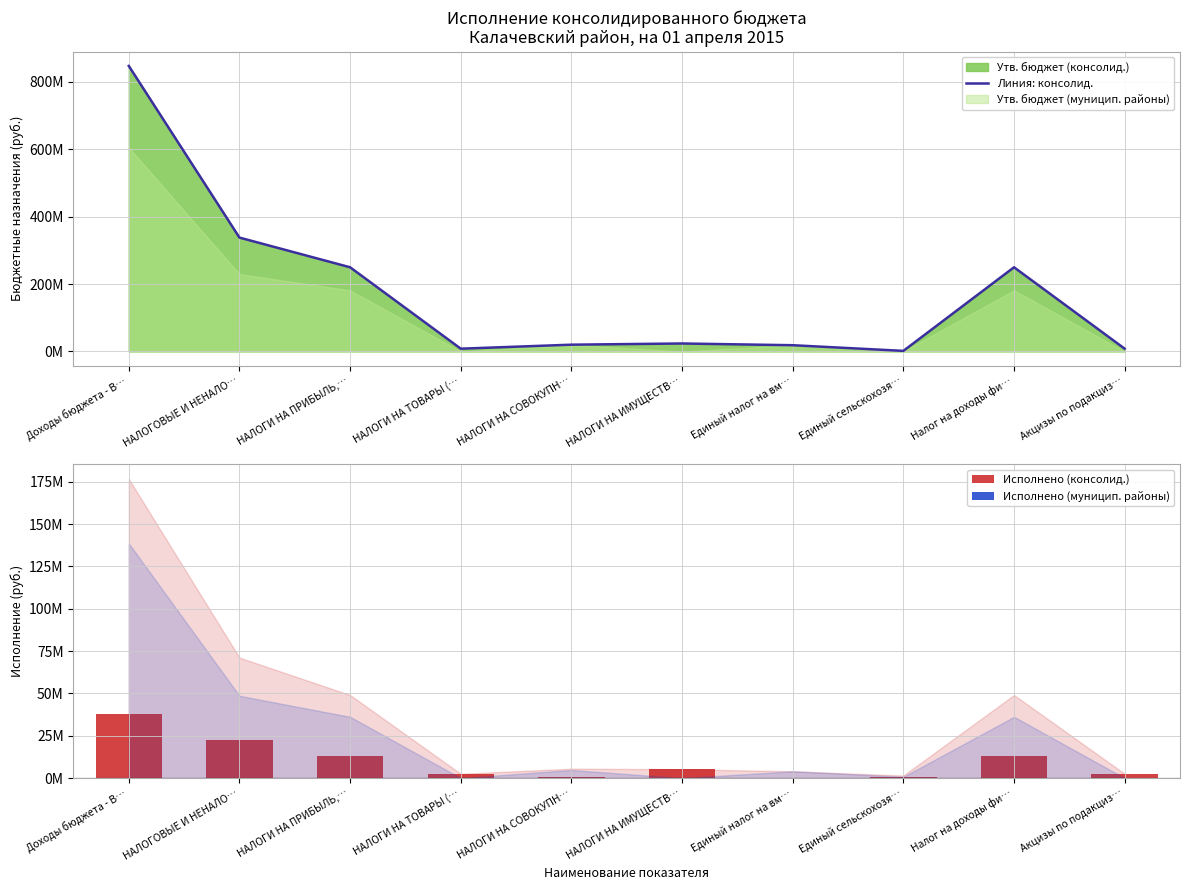

What is the difference between the maximum and minimum values in the Исполнено (консолид.) series?

38040727.9